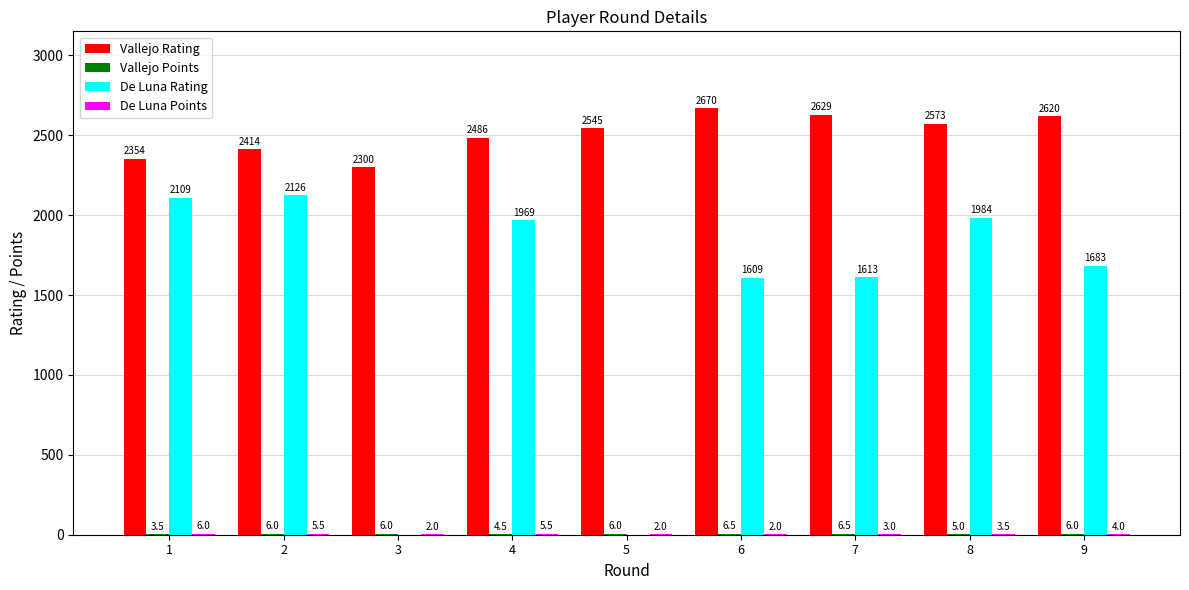

At which category is the sum across all series the highest?

8